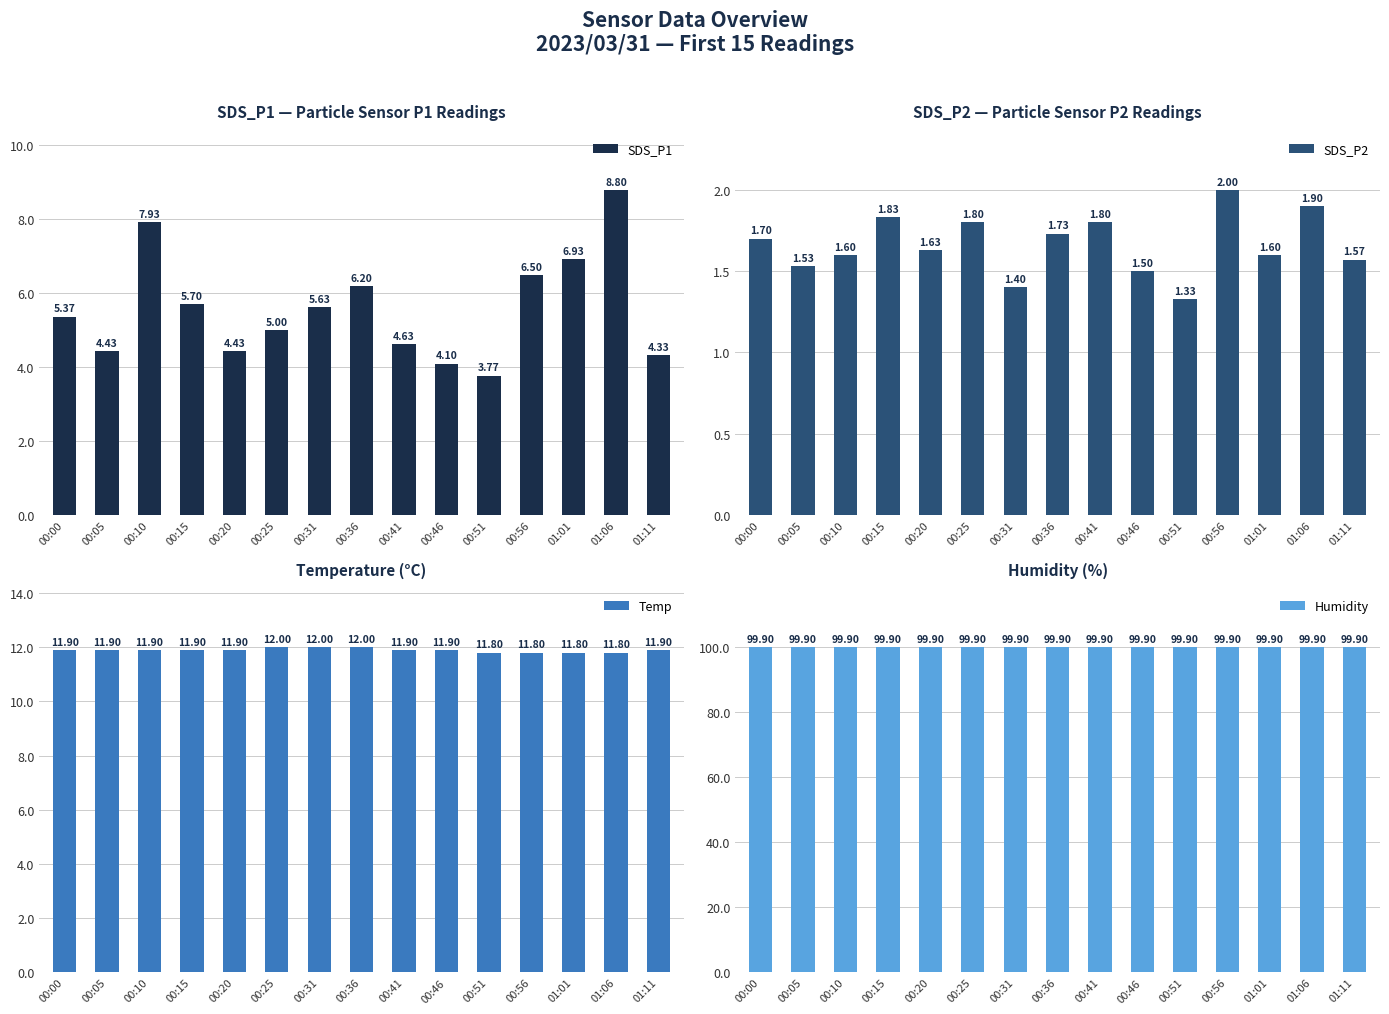

What is the sum of the SDS_P2 values at 01:01 and 00:51?

2.9